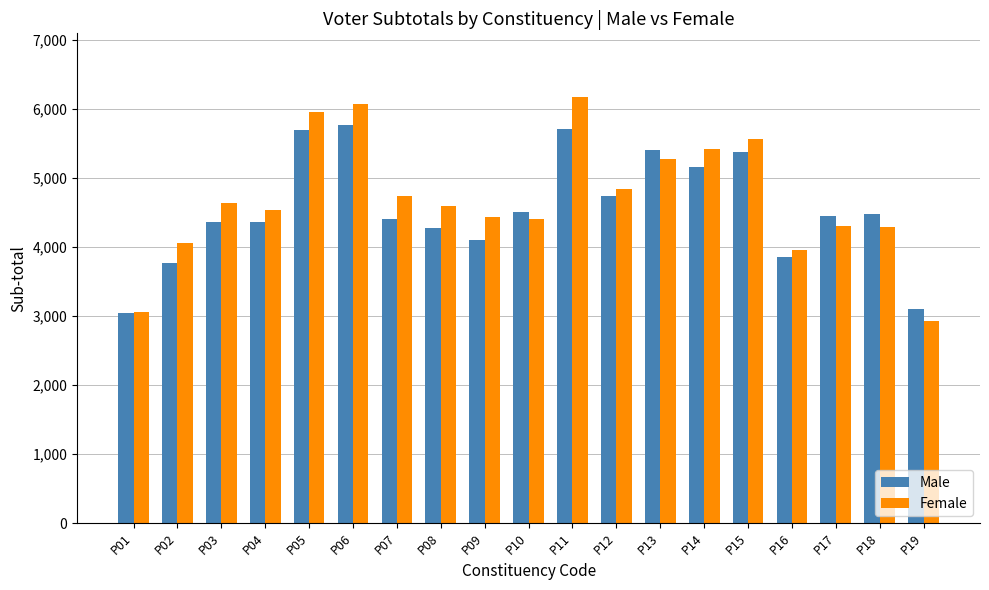

What is the difference between the highest and lowest values at P07?

332